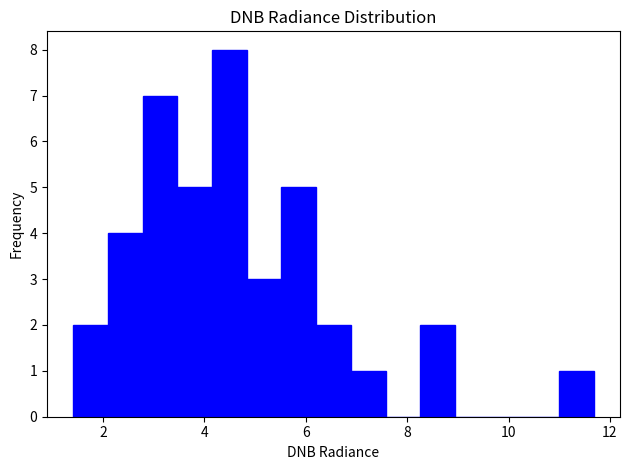

Around what value on the x-axis is the tallest bar? Give the approximate position of its centre, as read against the axis.

4.4